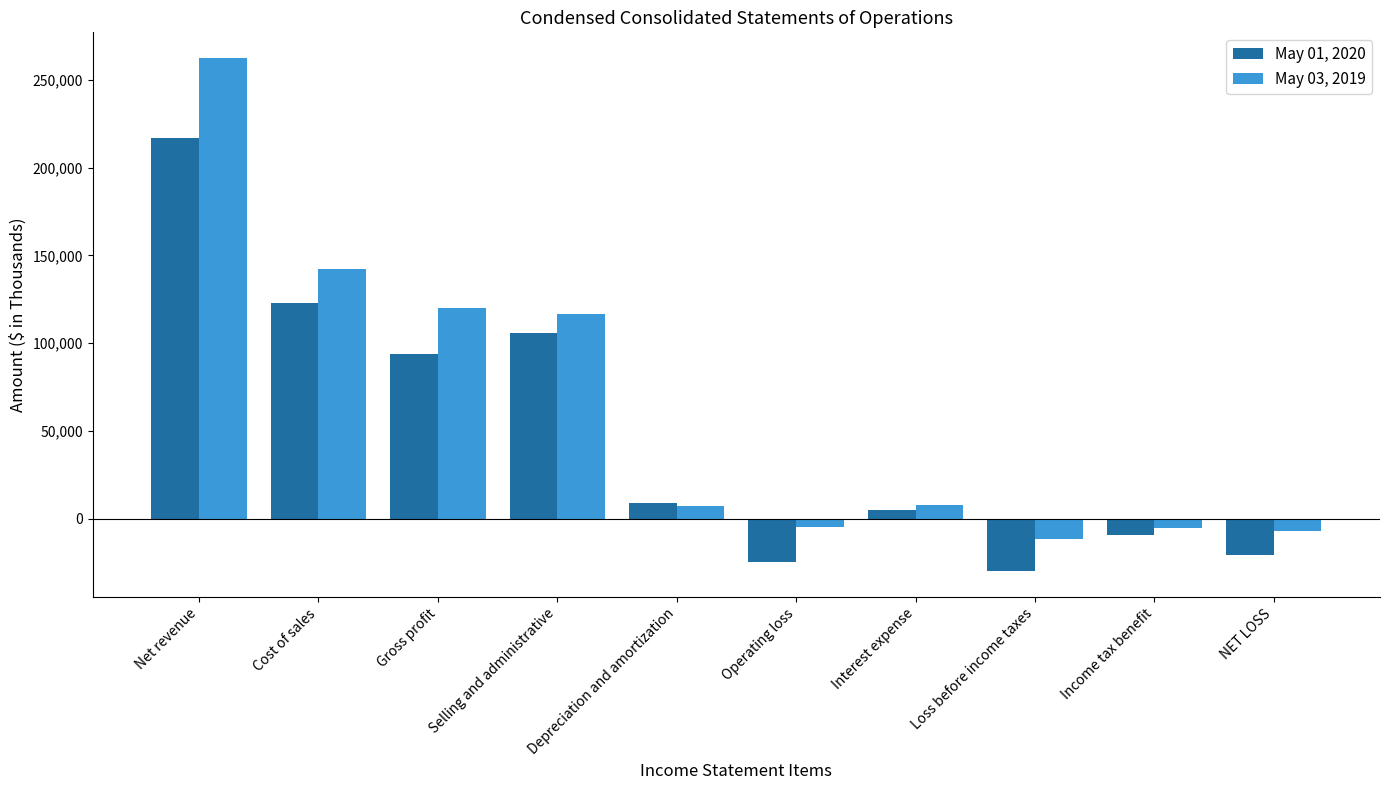

List the series in order of their peak value, highest first.

May 03, 2019, May 01, 2020